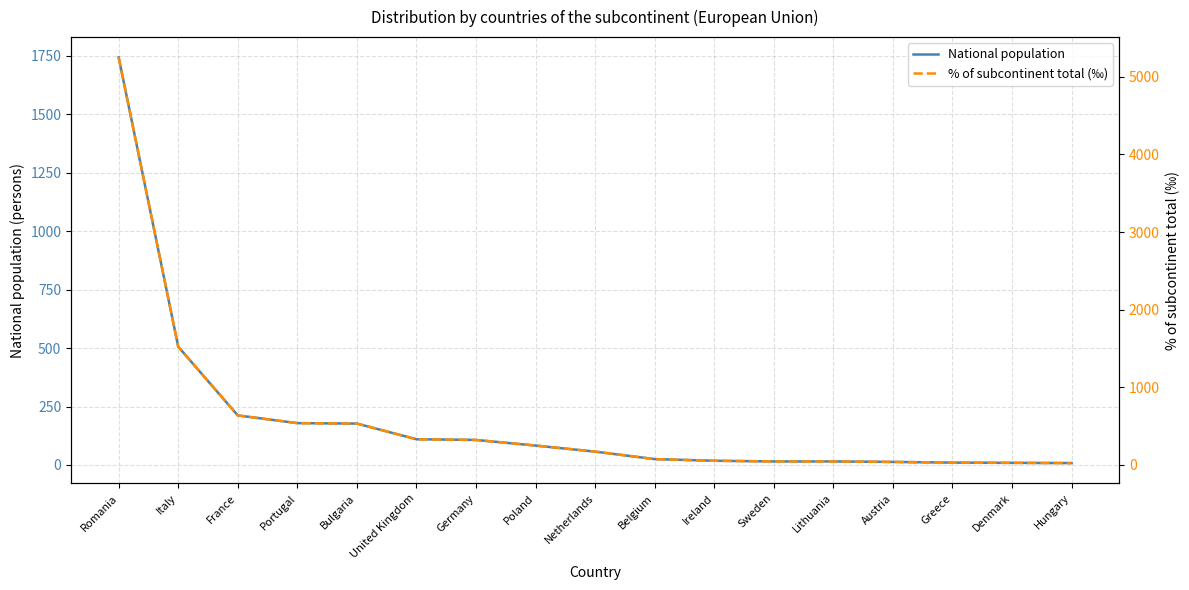

Reading right to left, list all the values displayed in this chart.

National population: 8	9	10	13	15	15	18	25	57	83	107	110	177	179	212	506	1744
% of subcontinent total (‰): 24	27	30	39	45	45	54	75	172	250	322	331	533	539	638	1523	5250